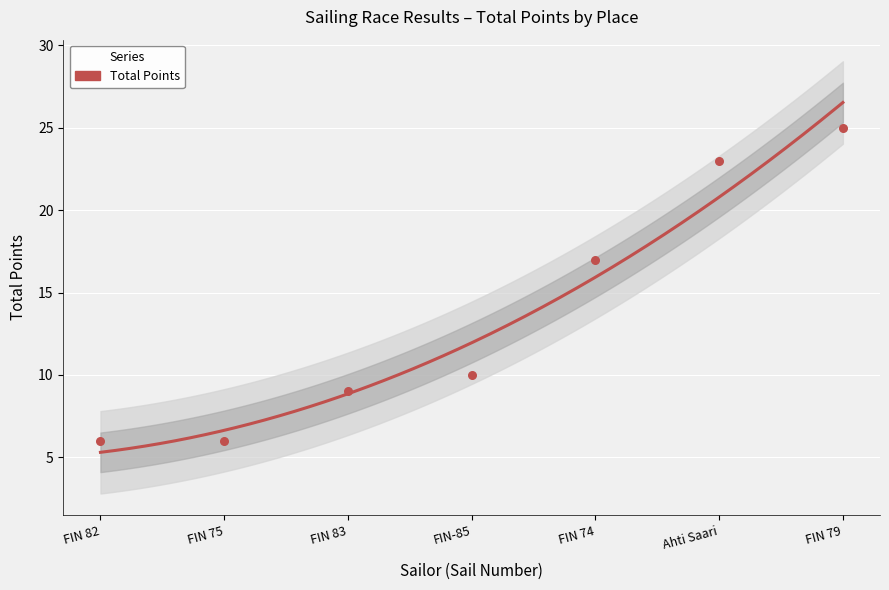

Approximately how many times larger is the value at FIN 74 compared to FIN 79?

0.7